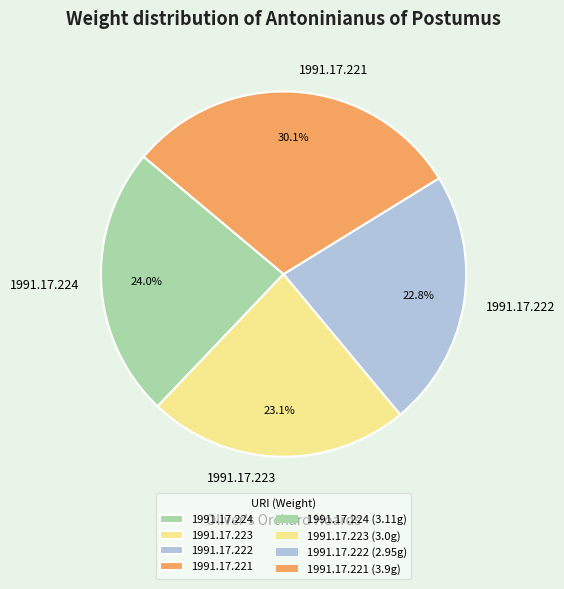

Combined, what portion of the pie is 1991.17.222 and 1991.17.221?

52.9%